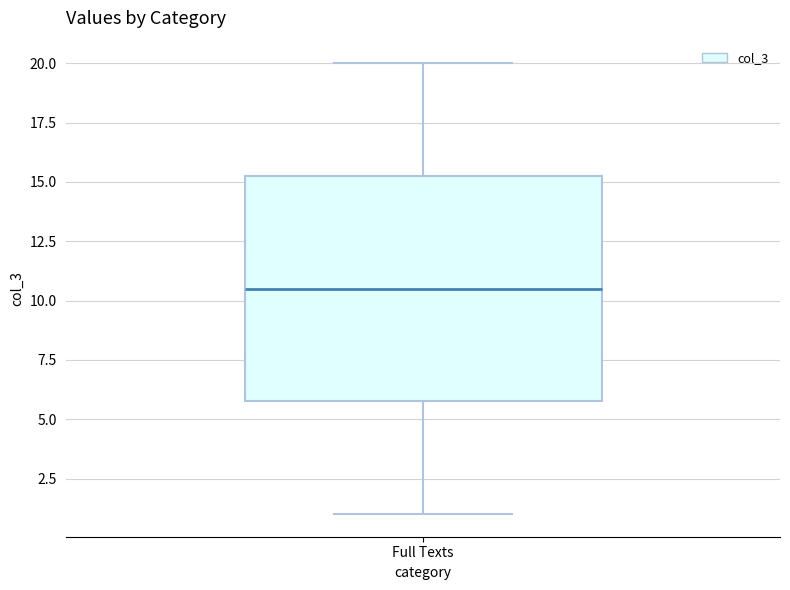

Read this box plot against the y-axis: the position of the median line, the range covered by the box, and the ends of both whiskers. The values are not printed on the chart, so give them approximately, as read against the axis.

median 10.5, box 6.0 to 15.5, whiskers 1.0 to 20.0